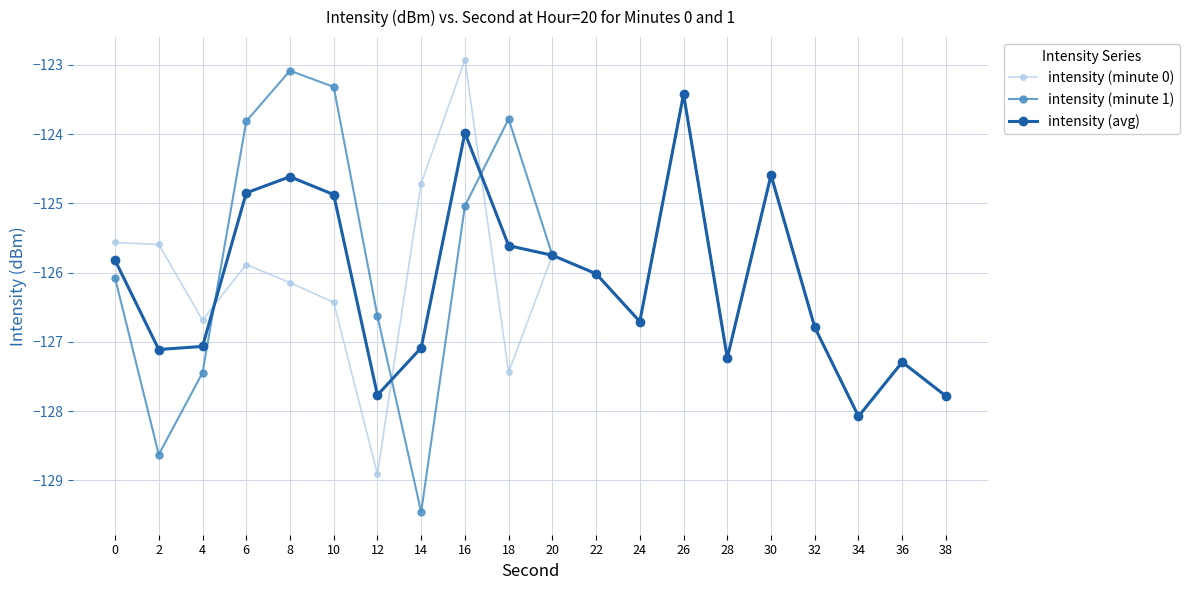

What is the value of the intensity (minute 1) point at the 20th from the left?

-127.8